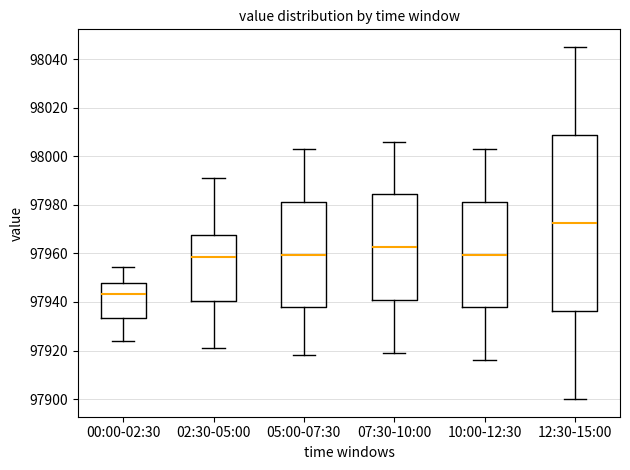

Which box has the lowest median line?

00:00-02:30